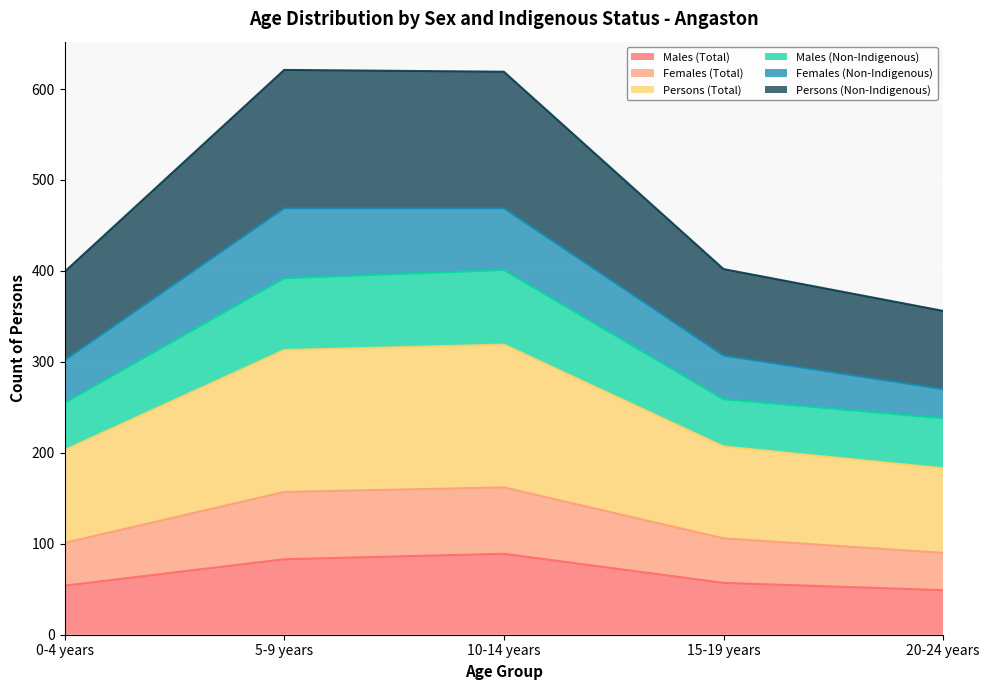

Rank the categories by Persons (Total) value from lowest to highest.

20-24 years, 0-4 years, 15-19 years, 10-14 years, 5-9 years